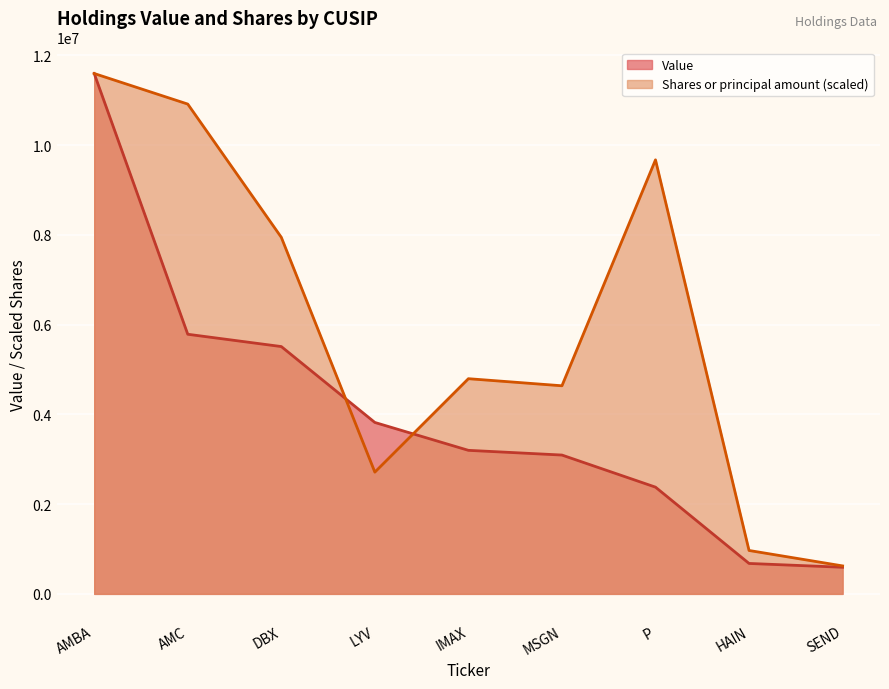

Where is Value nearest to the value 6093000?

AMC